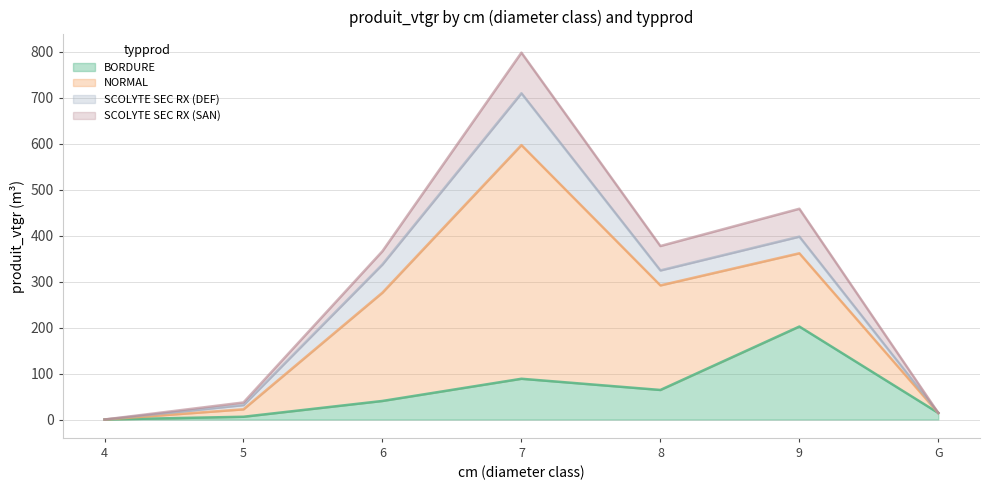

Which series has the widest spread of values?

NORMAL